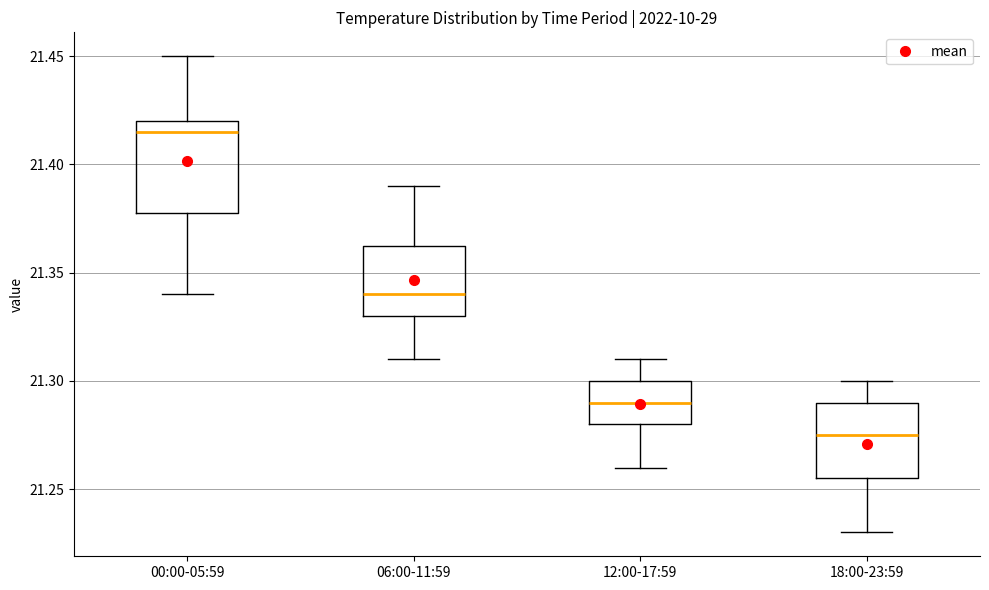

Reading left to right, transcribe this box plot: for each box, give where its median line is, the range the box spans, and where its two whiskers end, as read against the y-axis. The values are not printed on the chart, so give them approximately, as read against the axis.

00:00-05:59: median 21.415, box 21.380 to 21.420, whiskers 21.340 to 21.450
06:00-11:59: median 21.340, box 21.330 to 21.365, whiskers 21.310 to 21.390
12:00-17:59: median 21.290, box 21.280 to 21.300, whiskers 21.260 to 21.310
18:00-23:59: median 21.275, box 21.255 to 21.290, whiskers 21.230 to 21.300